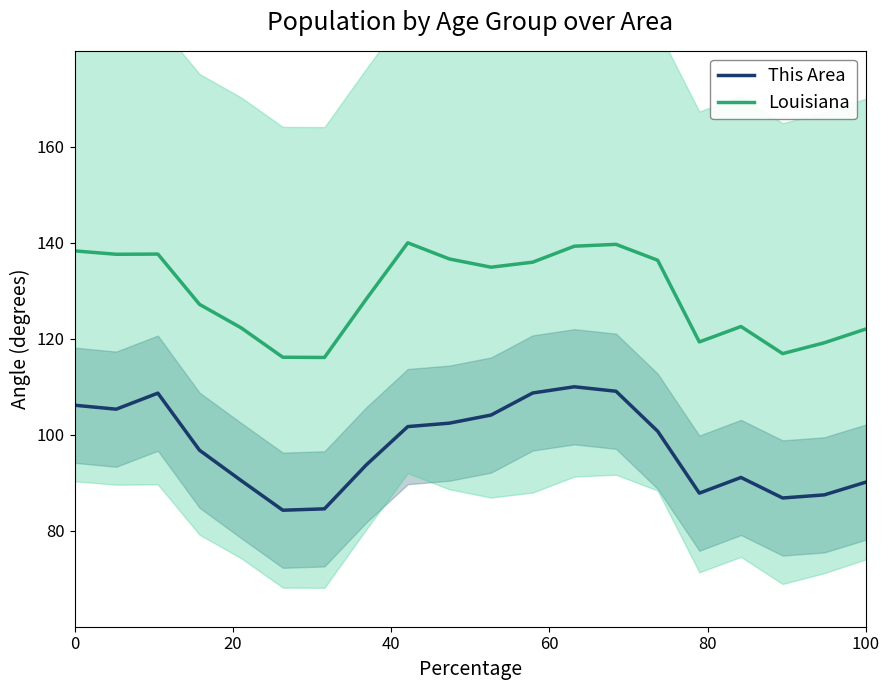

The Louisiana series shows 194.8 at 100. True or false?

False